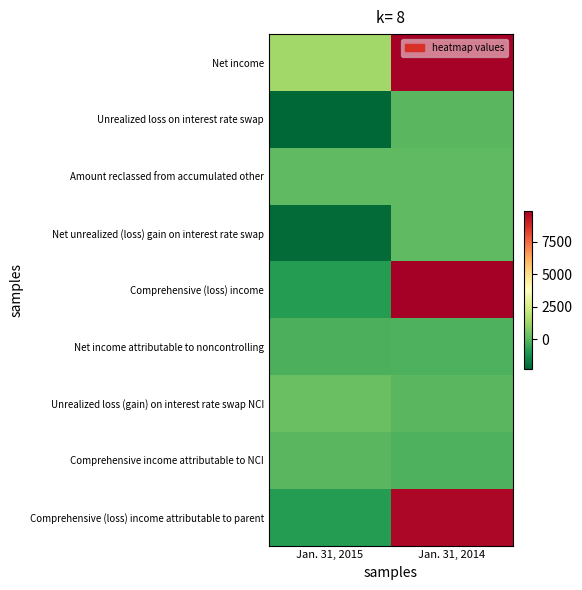

At how many categories does at least one series exceed 6055?

1